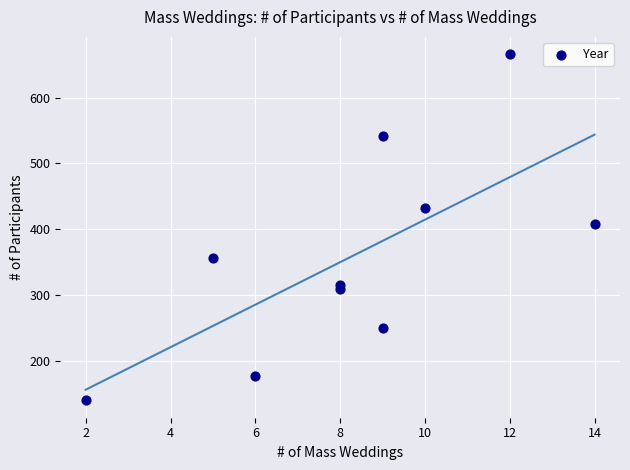

What is the average Y value?

360